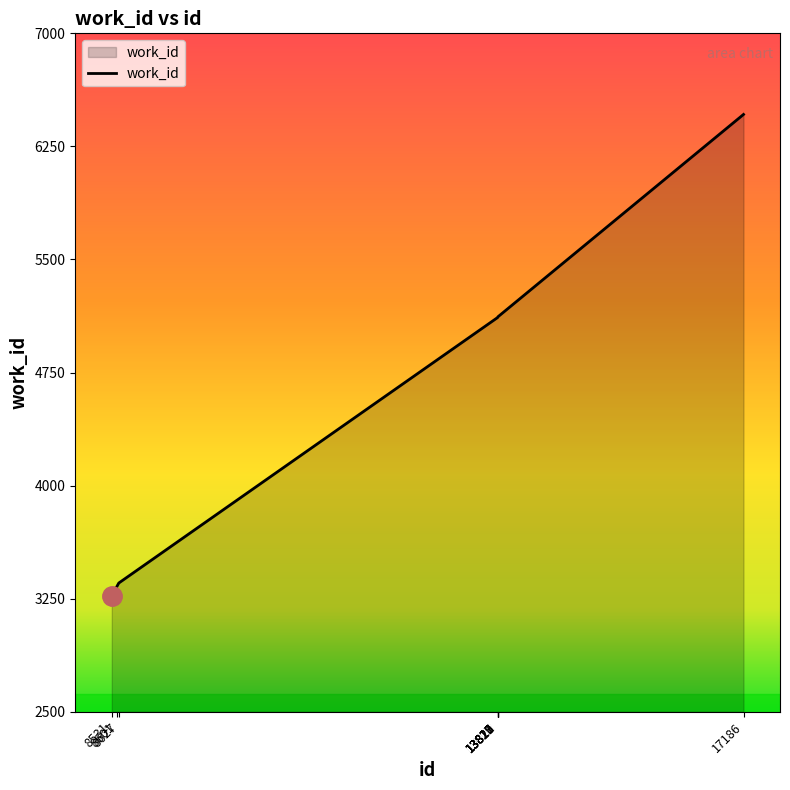

What is the difference between the maximum and minimum values?

3192